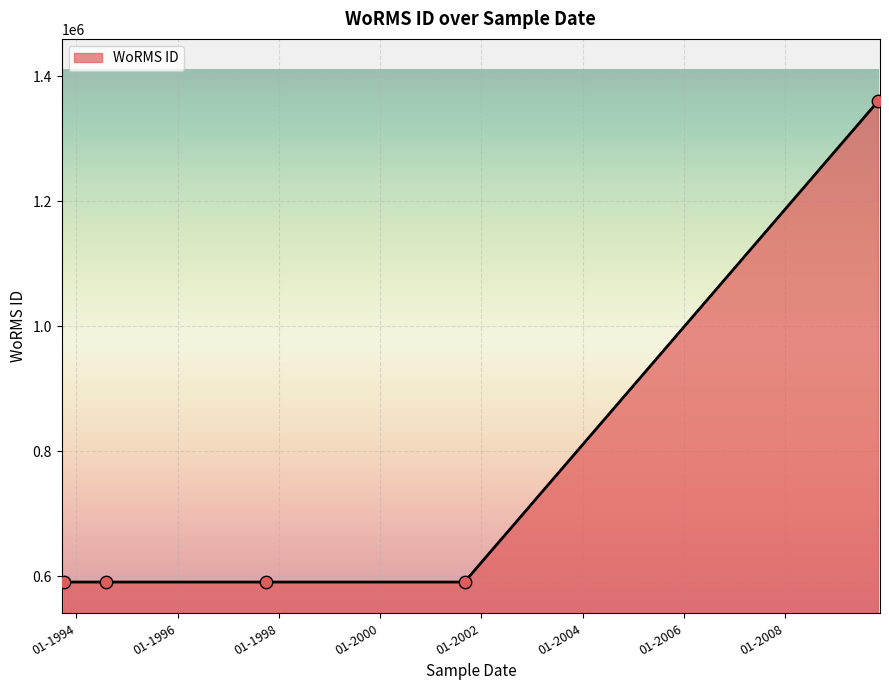

True or false: the data has more than 2 interior local peaks.

False